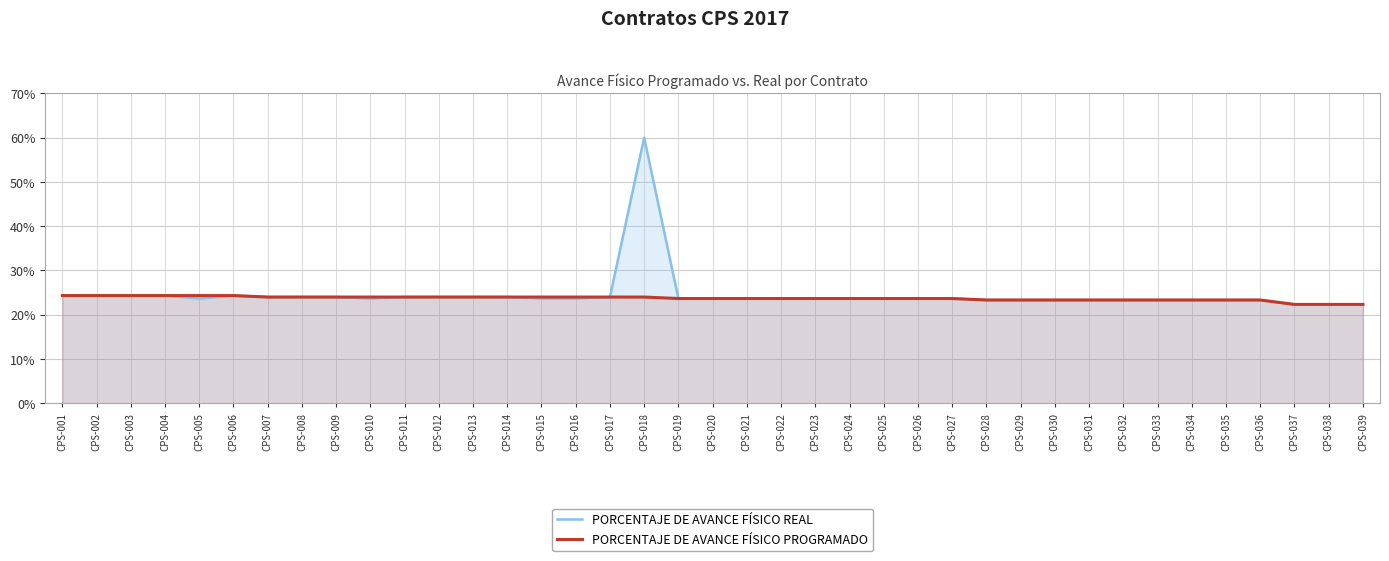

At CPS-025, list the series in order from largest to smallest.

PORCENTAJE DE AVANCE FÍSICO REAL, PORCENTAJE DE AVANCE FÍSICO PROGRAMADO